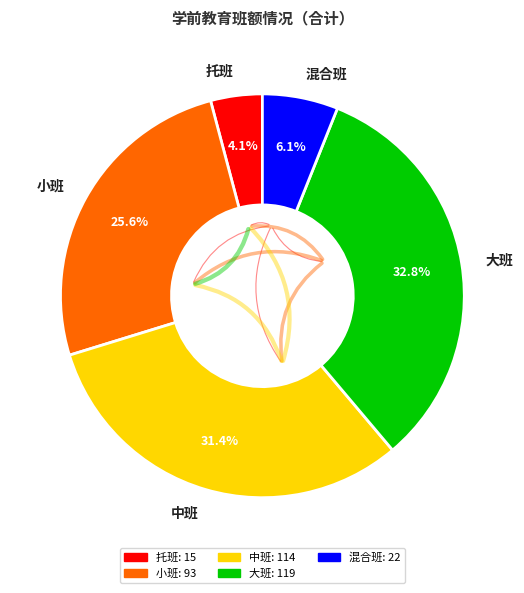

Approximately how many times larger is the value at 大班 compared to 中班?

1.0